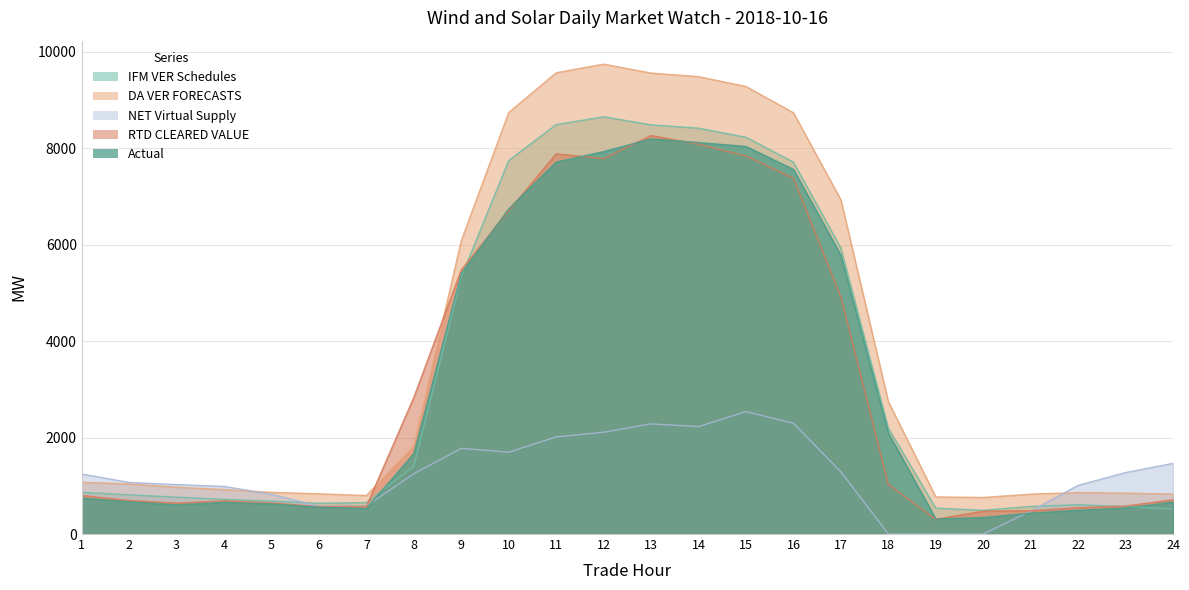

At which category is the sum across all series the highest?

13